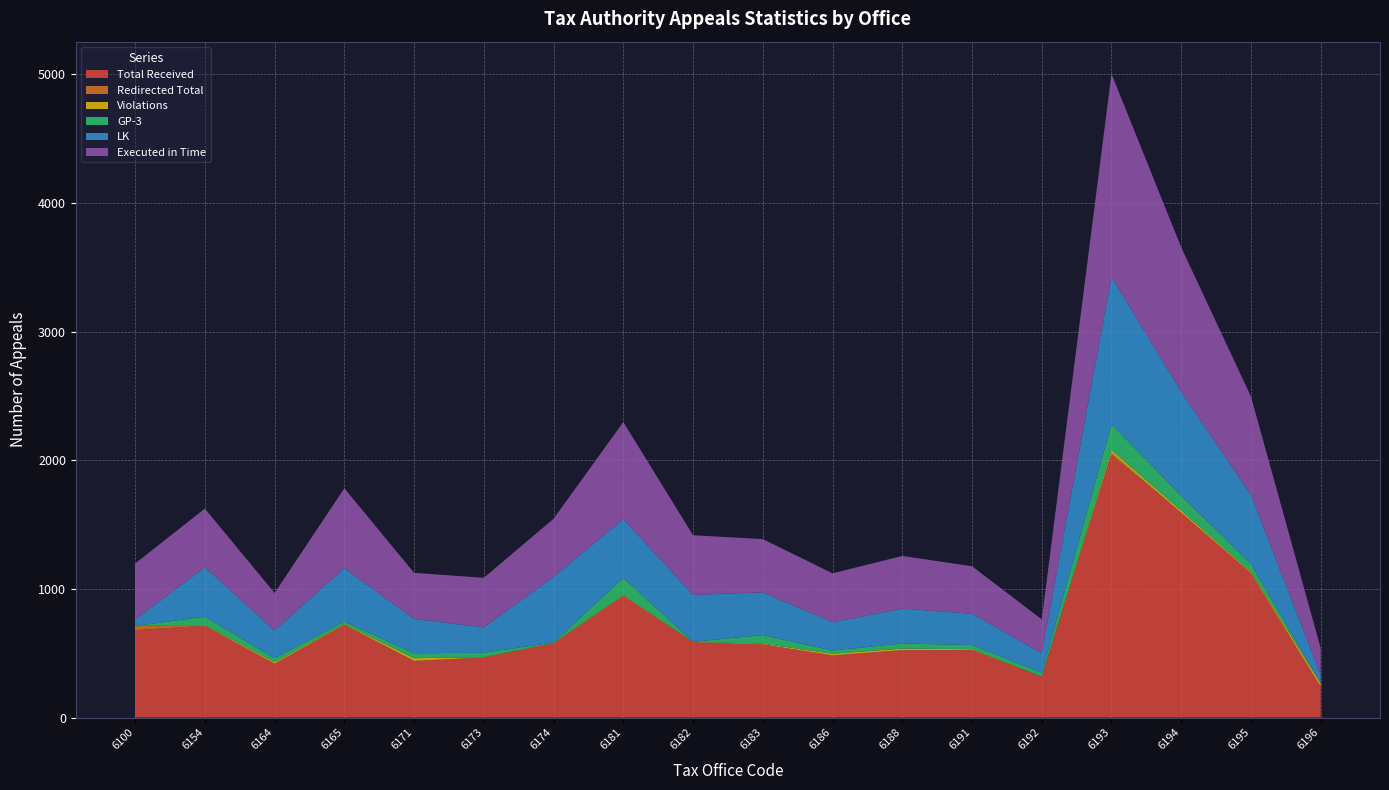

Reading left to right, extract all data points from this chart.

Total Received: 679	713	418	720	436	467	577	947	585	568	483	524	524	318	2040	1592	1122	238
Redirected Total: 30	0	0	1	4	0	0	0	0	0	0	0	1	0	16	0	0	1
Violations: 3	5	12	5	21	2	3	6	3	6	13	12	6	0	23	17	9	27
GP-3: 0	66	31	20	38	35	3	133	1	67	25	39	33	29	202	115	63	0
LK: 50	384	217	415	267	197	511	457	364	332	220	271	243	153	1145	809	535	66
Executed in Time: 435	456	290	621	359	385	451	754	464	414	380	410	369	263	1578	1122	766	206